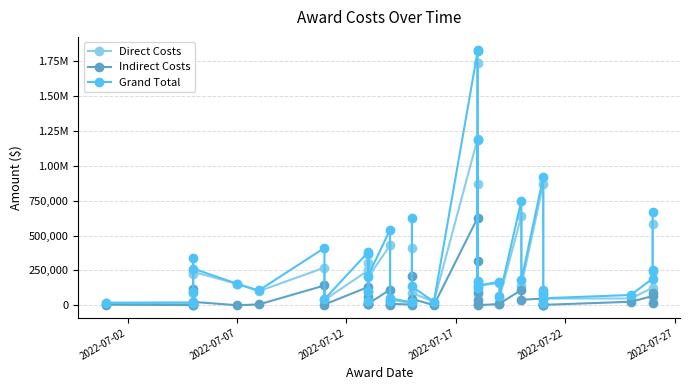

True or false: Indirect Costs and Grand Total cross at least once.

False